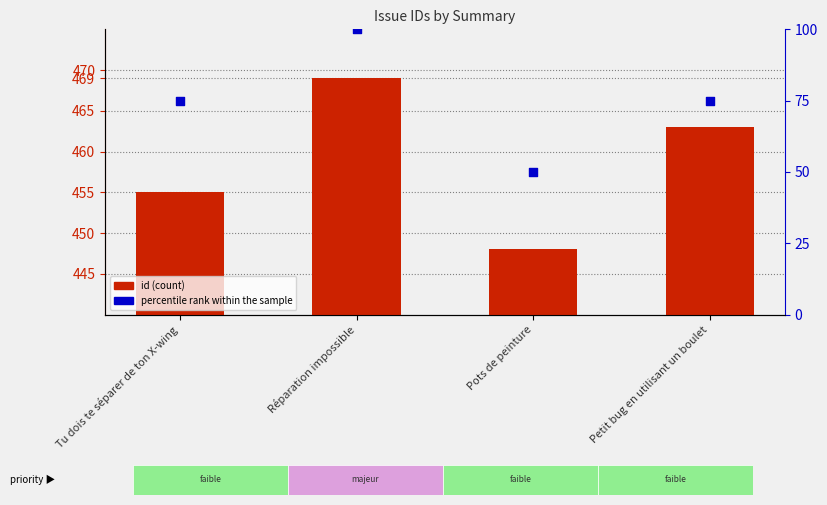

Which series has the largest total across all categories?

id